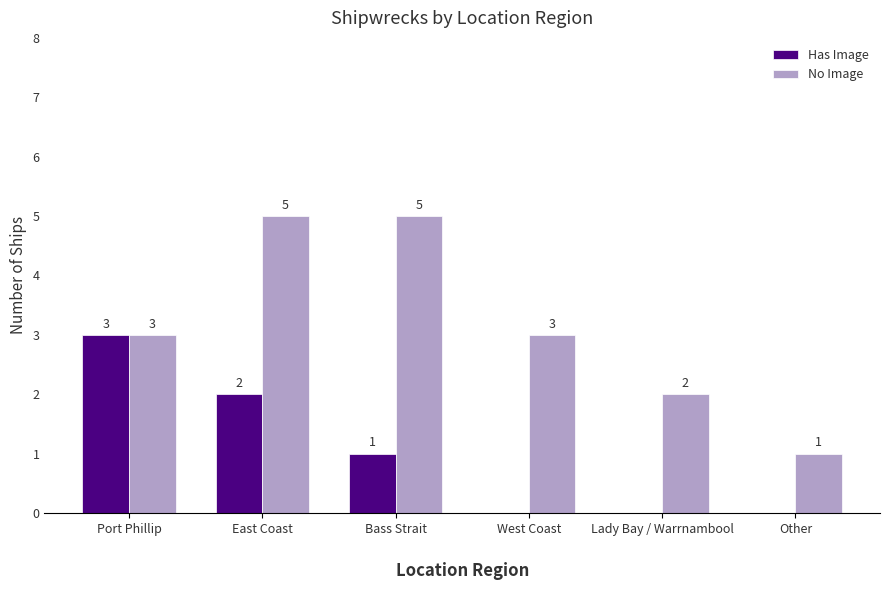

Which series changed the most between East Coast and Bass Strait?

Has Image